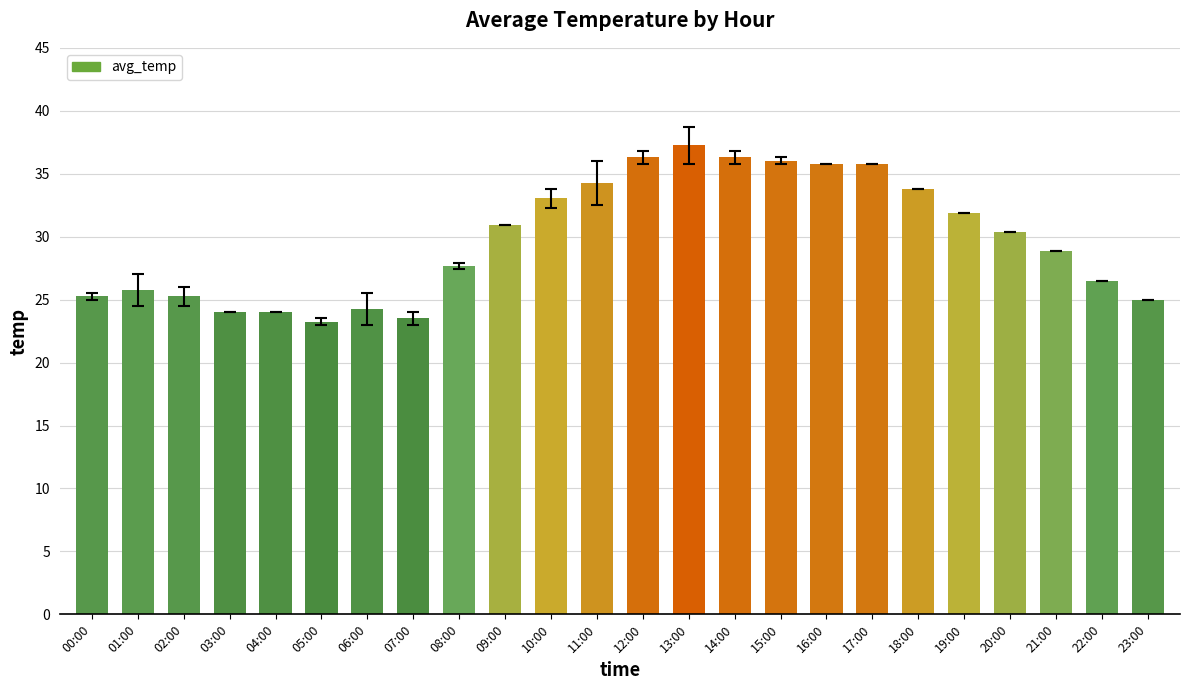

What is the difference between the maximum and minimum values?

14.0